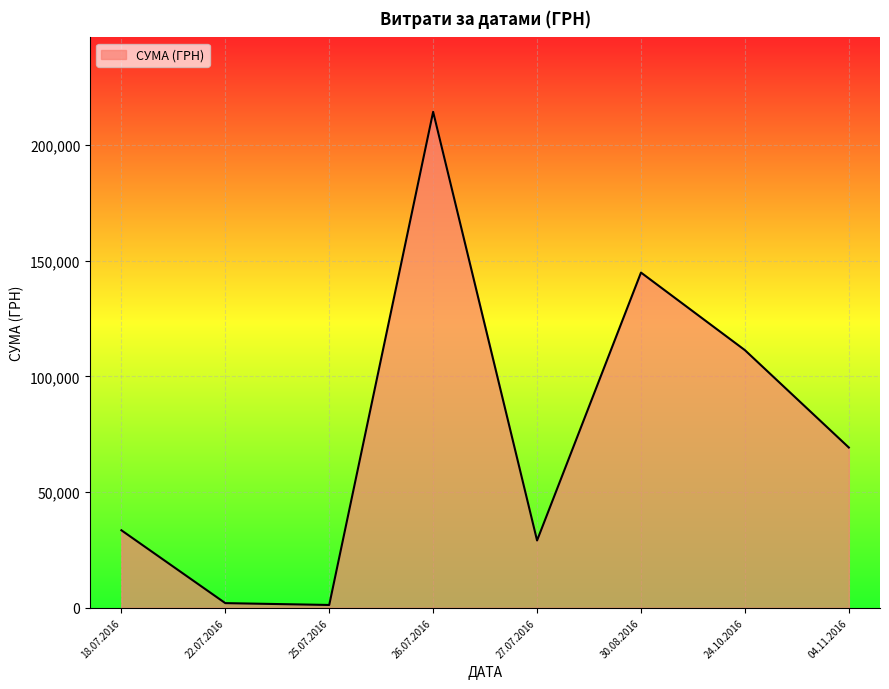

What is the difference between the second highest and minimum values?

143681.2